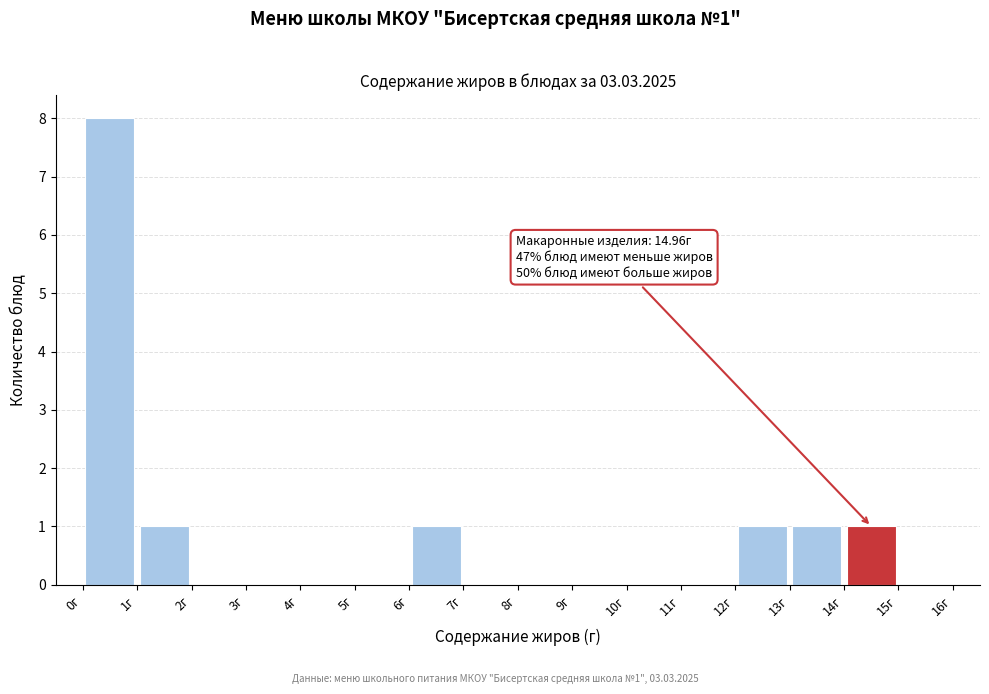

Which range on the x-axis has the tallest bar?

0 to 1